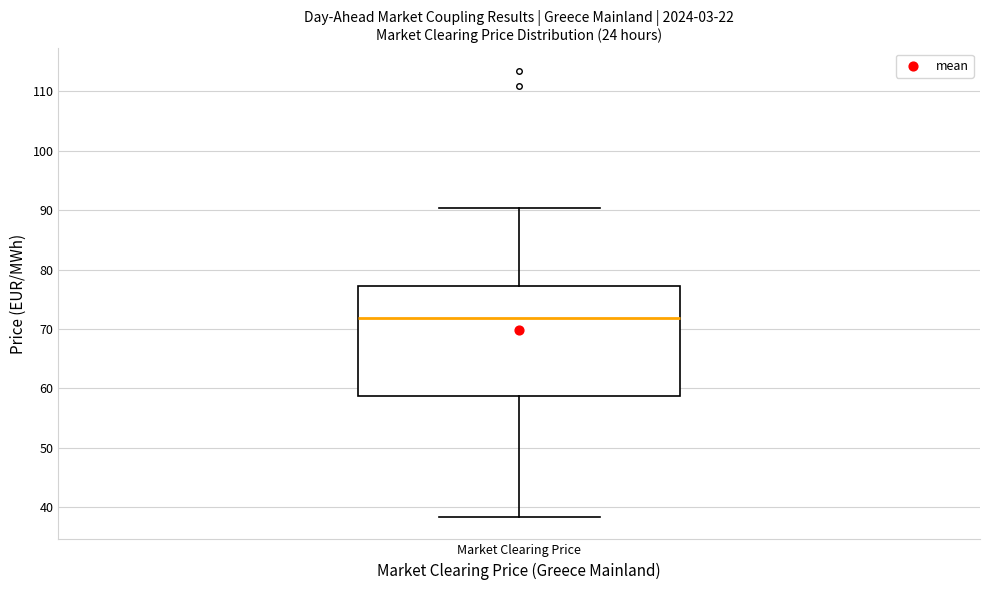

Where does the median line of the box for Market Clearing Price sit on the y-axis? The values are not printed on the chart, so give them approximately, as read against the axis.

72